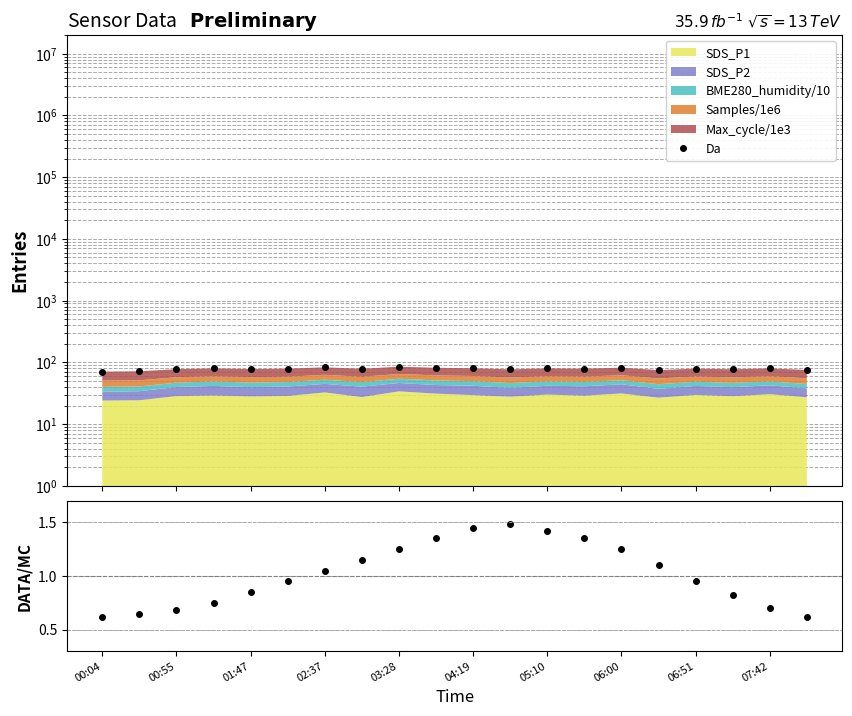

True or false: Ratio has more than 1 interior local peaks.

False